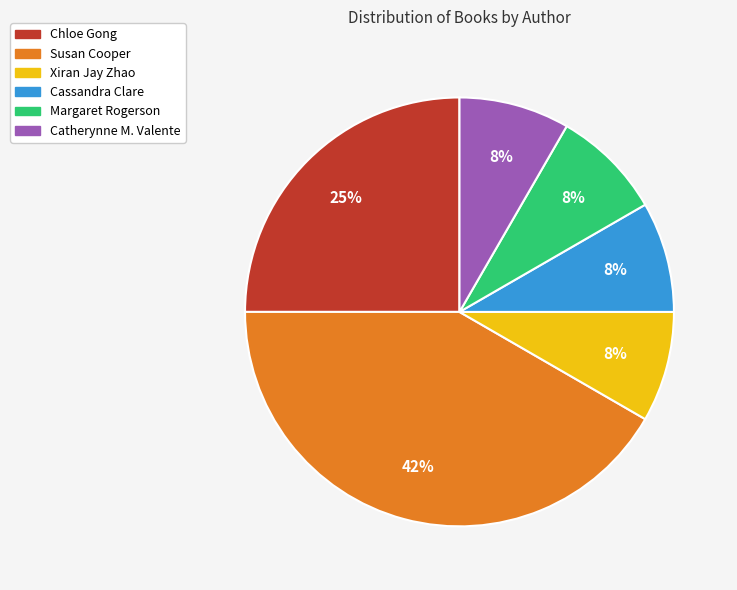

Which has a higher value, Catherynne M. Valente or Chloe Gong?

Chloe Gong